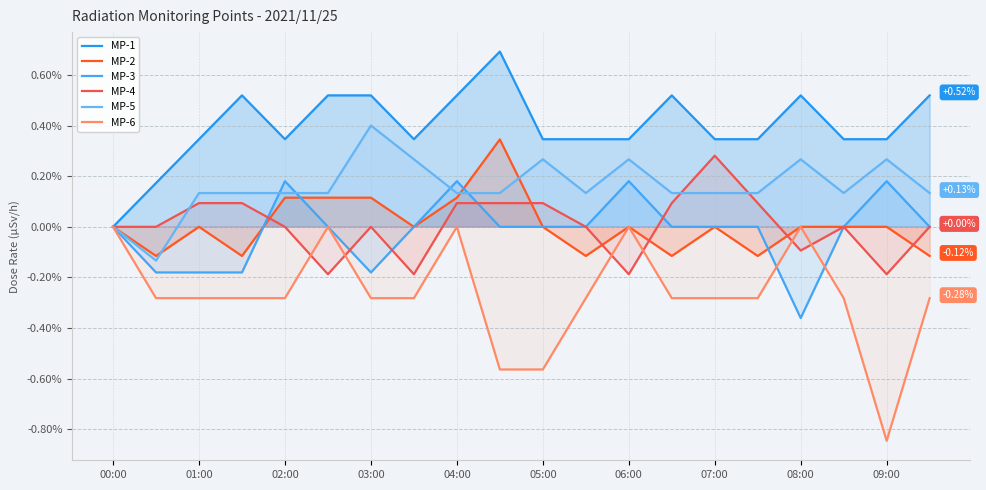

How many categories are shown in the chart?

20